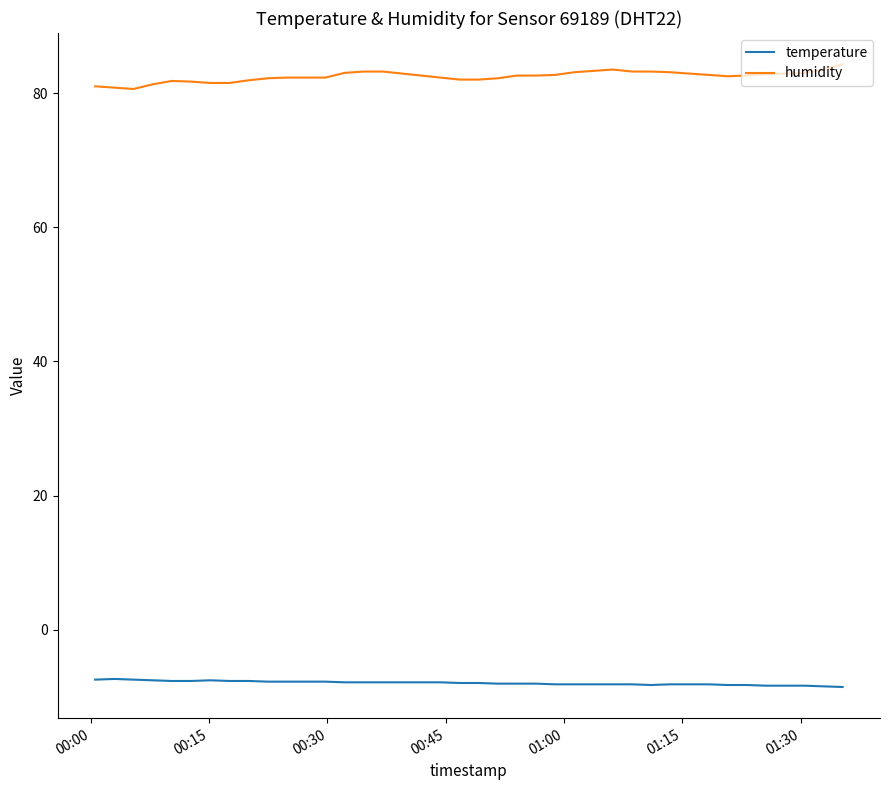

List the series in order of their peak value, highest first.

humidity, temperature